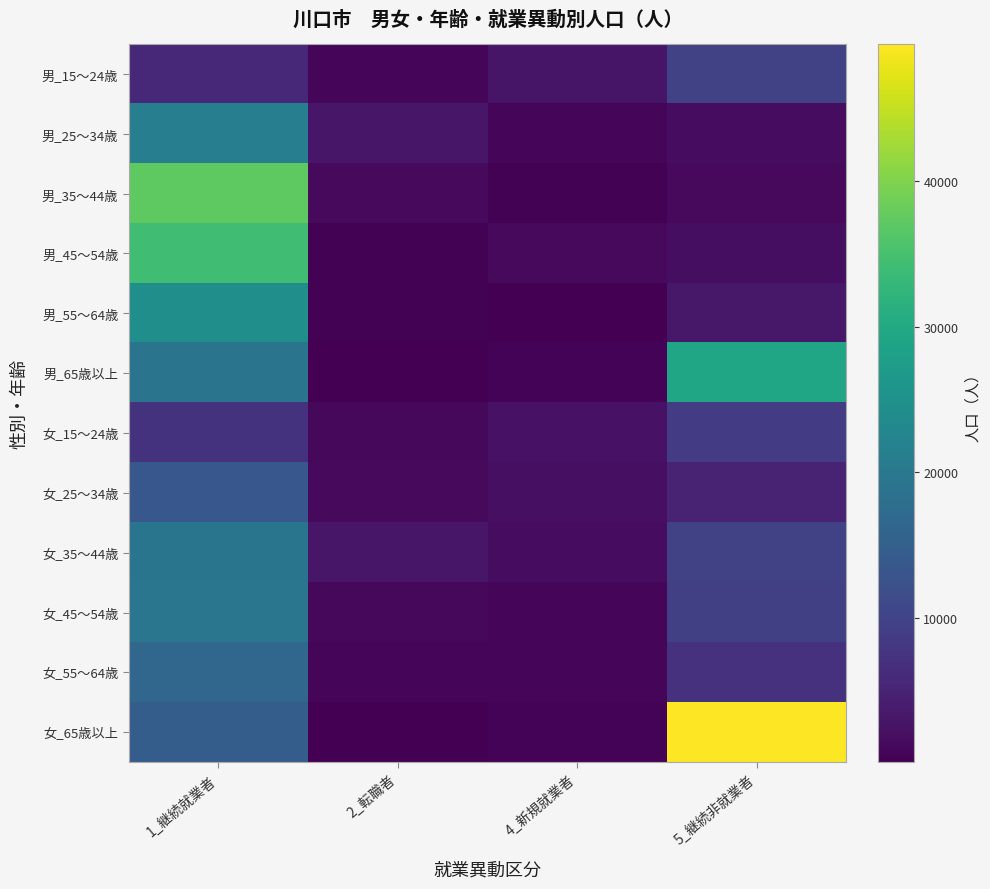

How many data points does each series have?

4